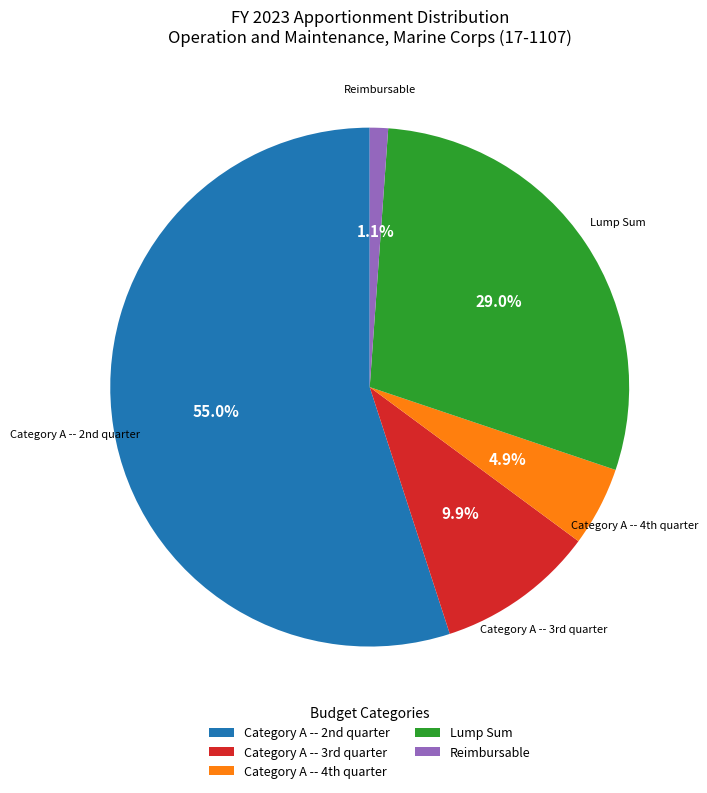

How much of the chart is everything except Reimbursable?

98.9%